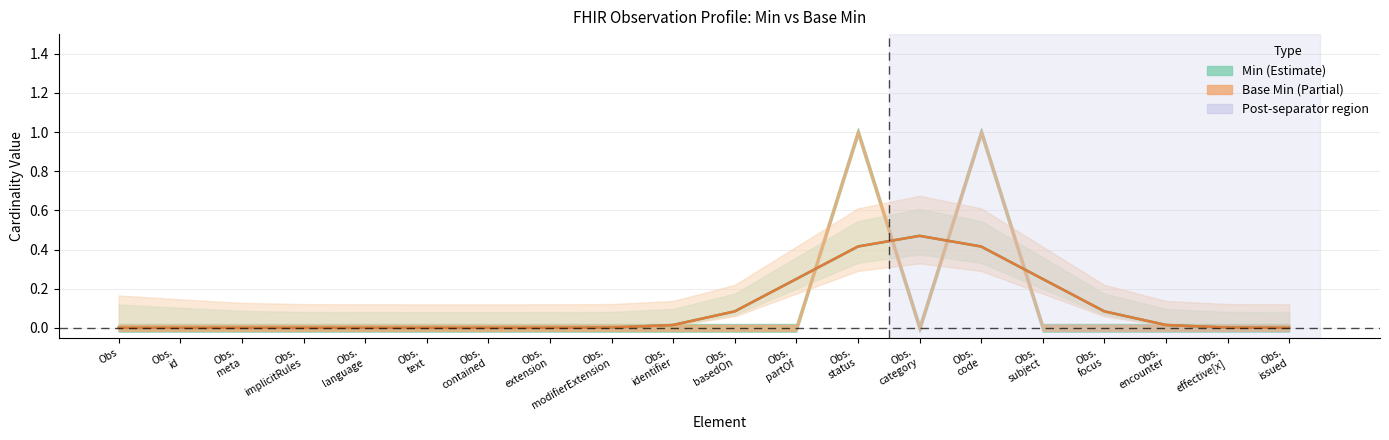

True or false: Base Min has a value of 0.0 at Obs.

True